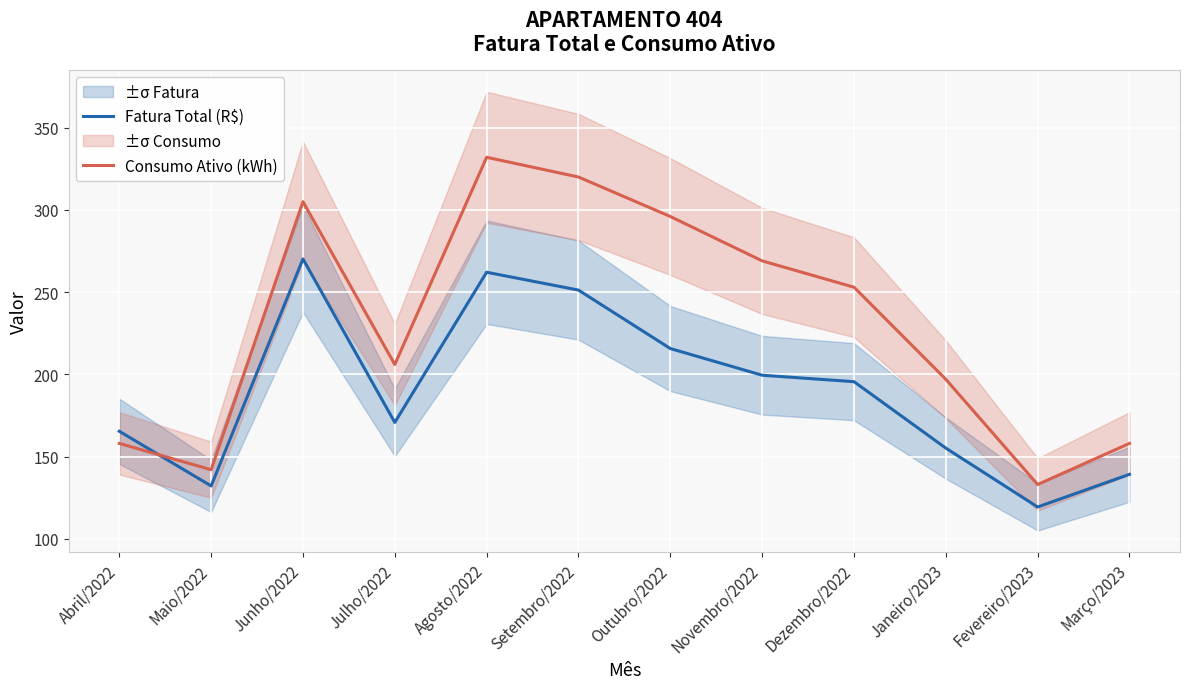

Reading right to left, extract all data points from this chart.

Fatura Total (R$): Março/2023=139.2	Fevereiro/2023=119.3	Janeiro/2023=155.1	Dezembro/2022=195.5	Novembro/2022=199.5	Outubro/2022=215.7	Setembro/2022=251.2	Agosto/2022=262.1	Julho/2022=170.8	Junho/2022=270.2	Maio/2022=132.1	Abril/2022=165.4
Consumo Ativo (kWh): Março/2023=158.0	Fevereiro/2023=133.0	Janeiro/2023=197.0	Dezembro/2022=253.0	Novembro/2022=269.0	Outubro/2022=296.0	Setembro/2022=320.0	Agosto/2022=332.0	Julho/2022=206.0	Junho/2022=305.0	Maio/2022=142.0	Abril/2022=158.0